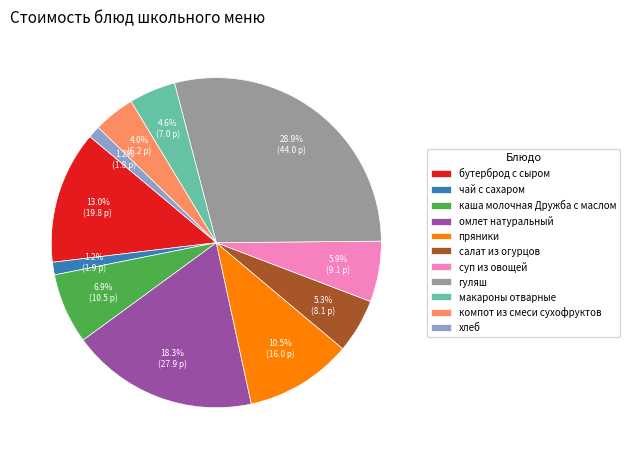

How many segments does this pie chart have?

11